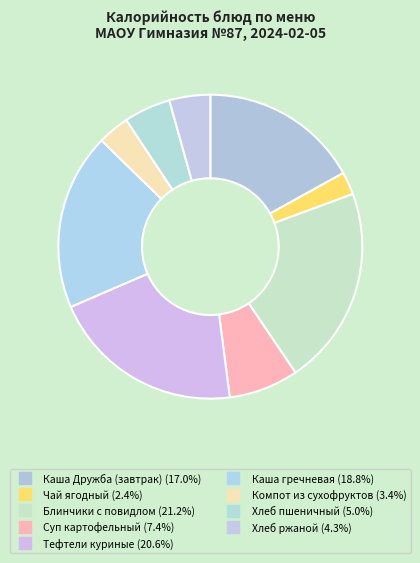

How many slices are in this pie chart?

9